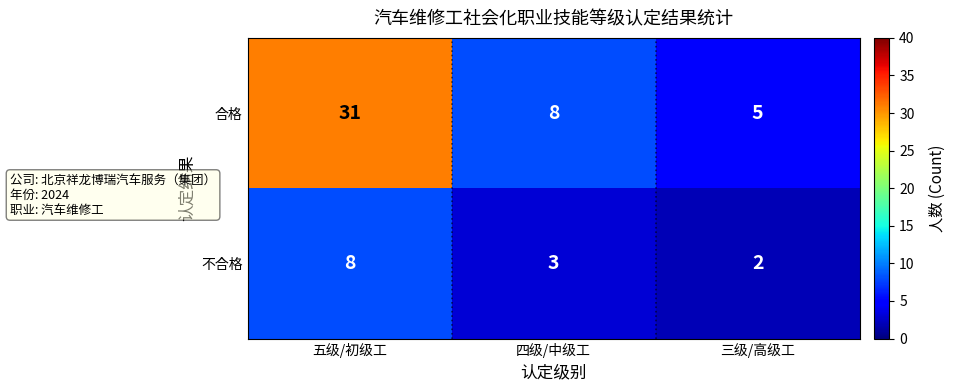

What is the difference between the highest and lowest values at 三级/高级工?

3